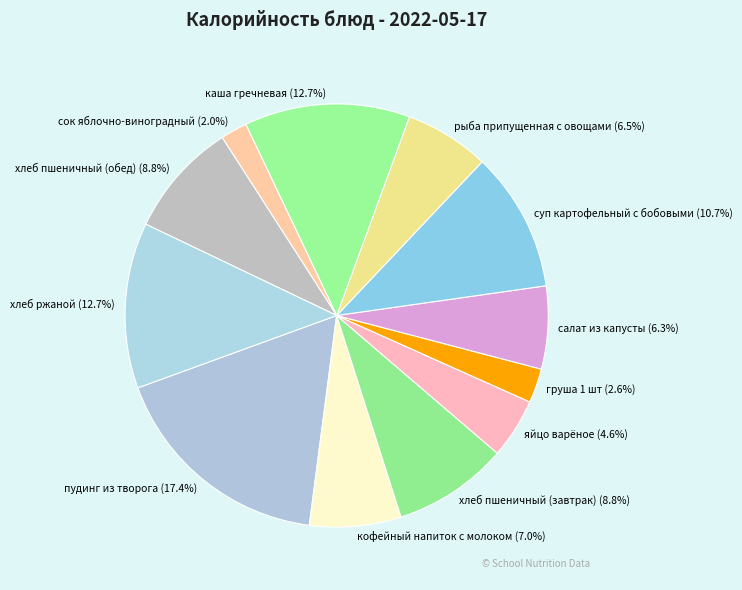

To the nearest percent, what portion does салат из капусты represent?

6%